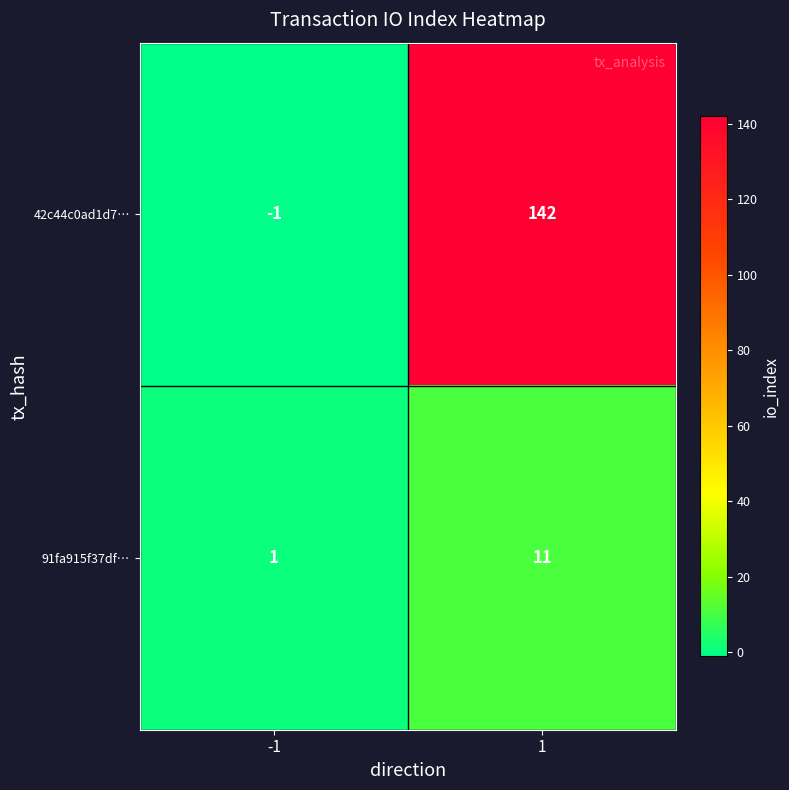

List the labels in order of 91fa915f37df… value, largest first.

1, -1